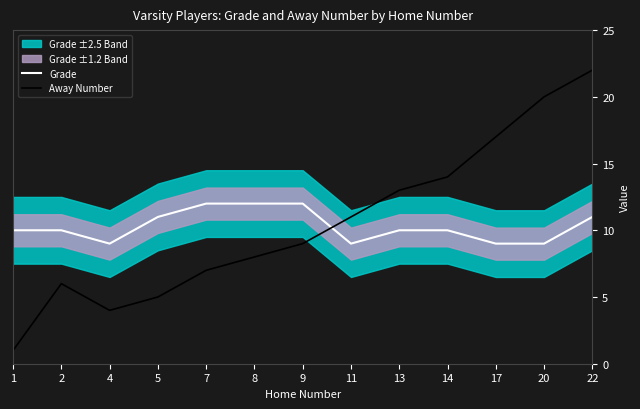

How many data points in Grade are less than 10?

4